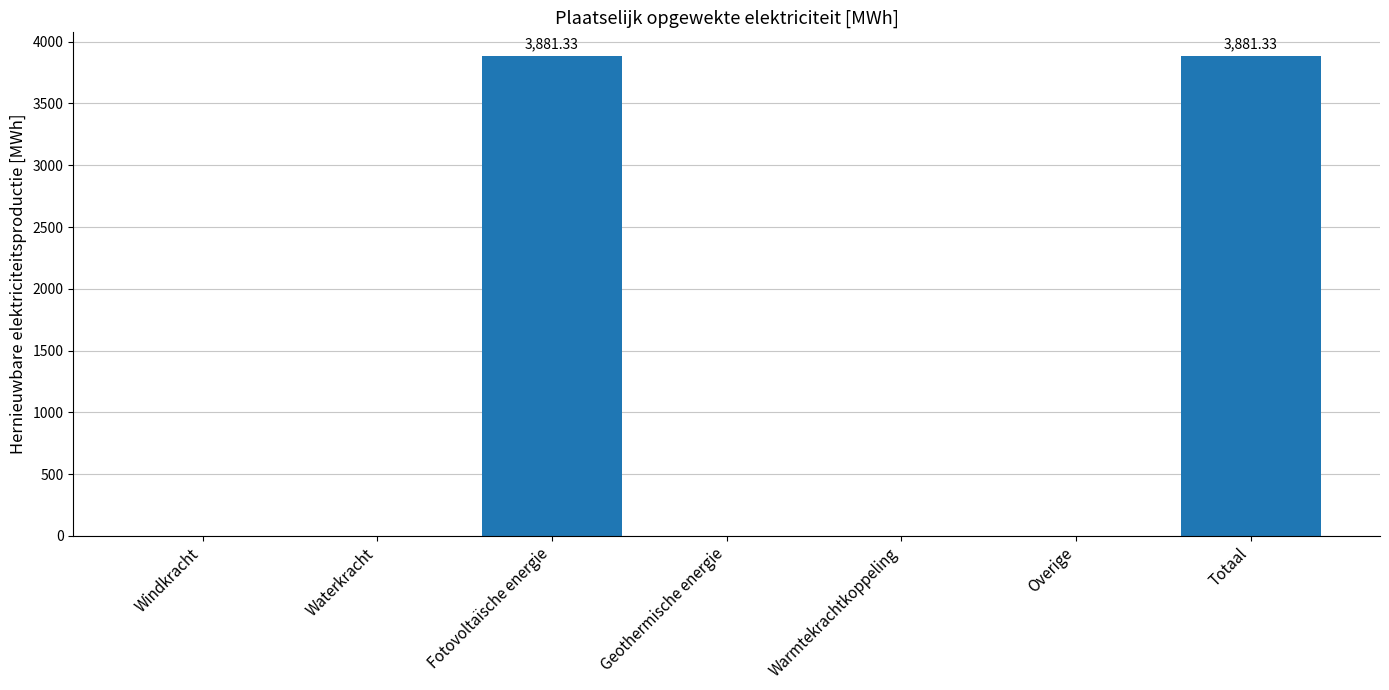

Reading right to left, list all the values displayed in this chart.

Totaal=3881.3	Overige=0.0	Warmtekrachtkoppeling=0.0	Geothermische energie=0.0	Fotovoltaïsche energie=3881.3	Waterkracht=0.0	Windkracht=0.0